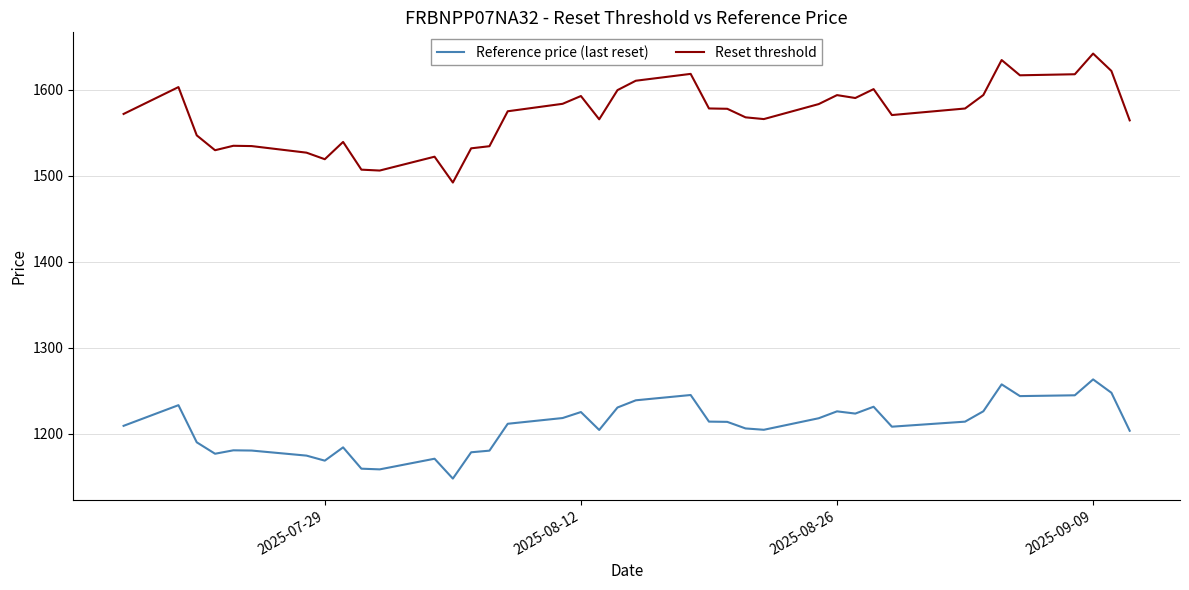

Rank the series by their maximum value, from highest to lowest.

Reset threshold, Reference price (last reset)